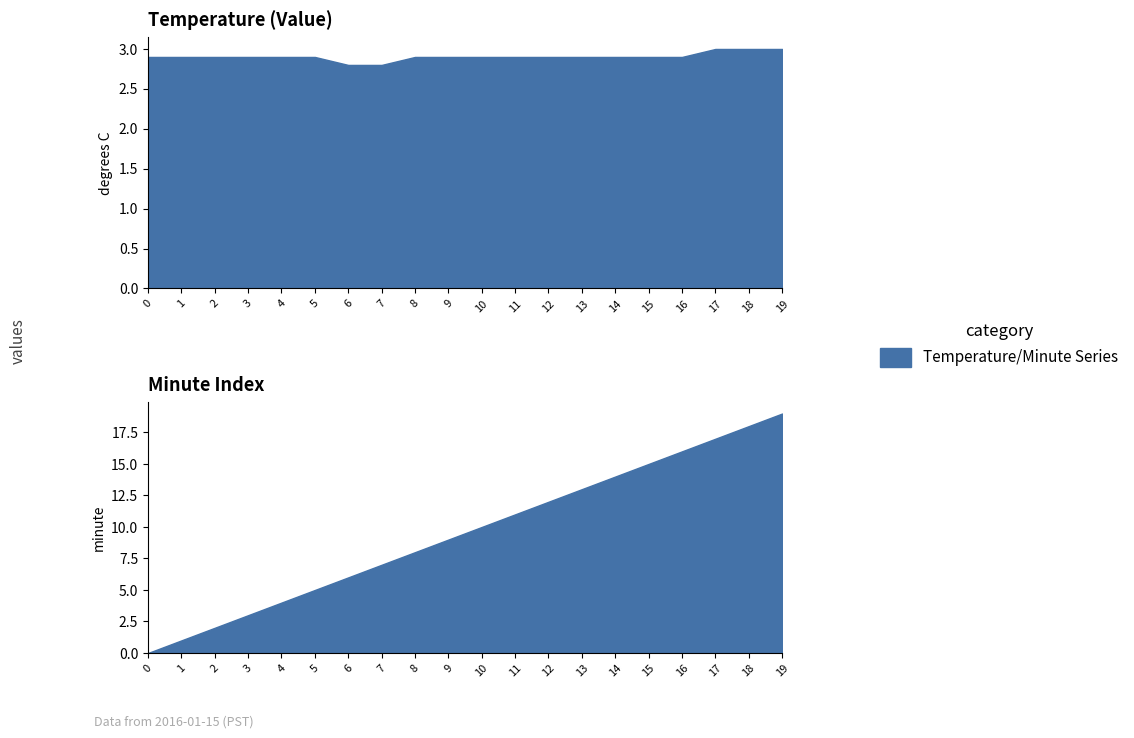

What is the value of the Mean Temperature (Value) point at the 9th from the left?

2.9